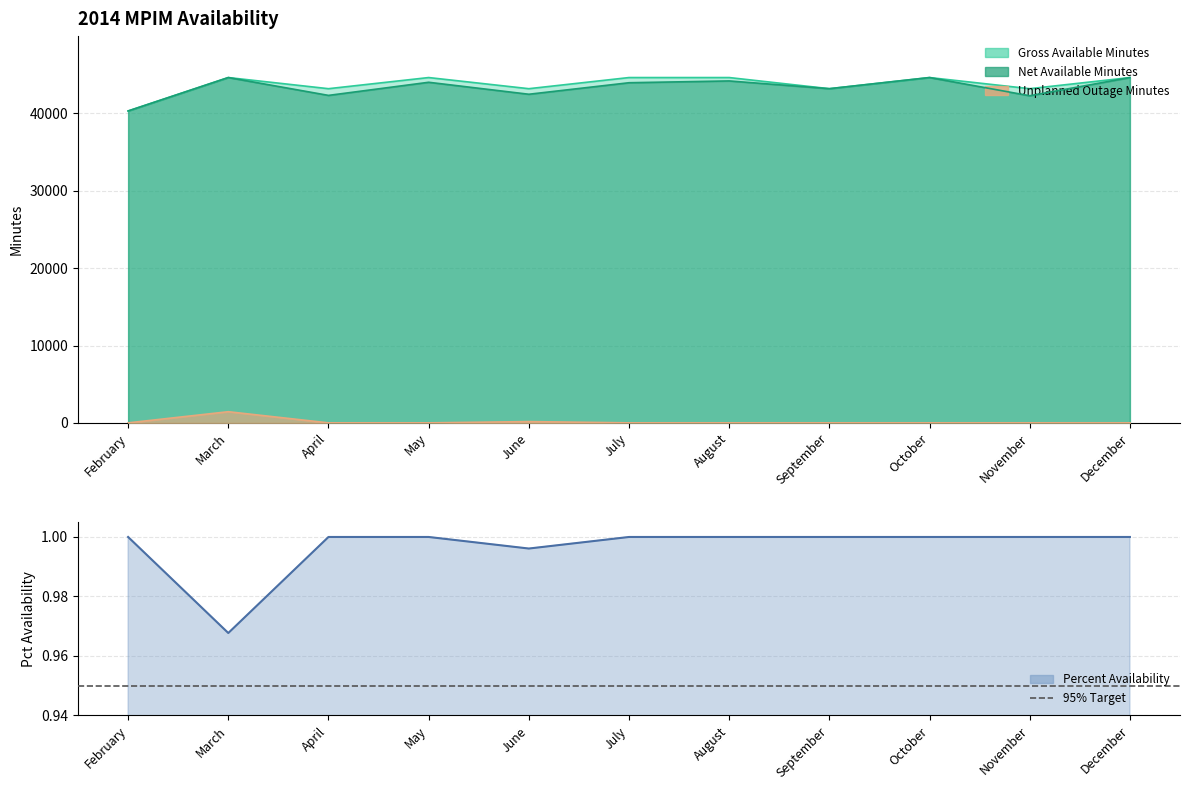

What is the highest value of the Gross Available Minutes series?

44640.0